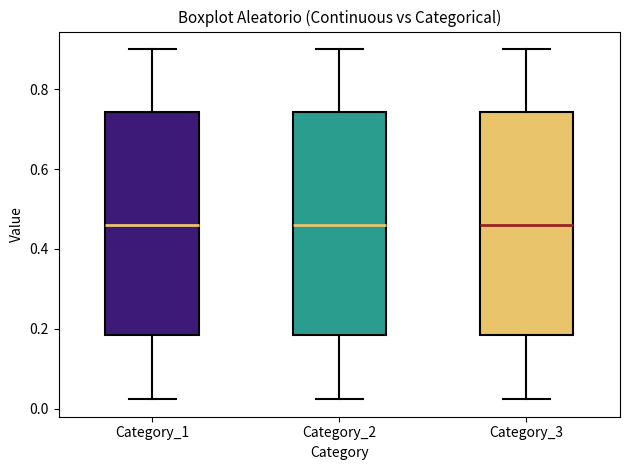

Reading left to right, transcribe this box plot: for each box, give where its median line is, the range the box spans, and where its two whiskers end, as read against the y-axis. The values are not printed on the chart, so give them approximately, as read against the axis.

Category_1: median 0.46, box 0.18 to 0.74, whiskers 0.02 to 0.90
Category_2: median 0.46, box 0.18 to 0.74, whiskers 0.02 to 0.90
Category_3: median 0.46, box 0.18 to 0.74, whiskers 0.02 to 0.90